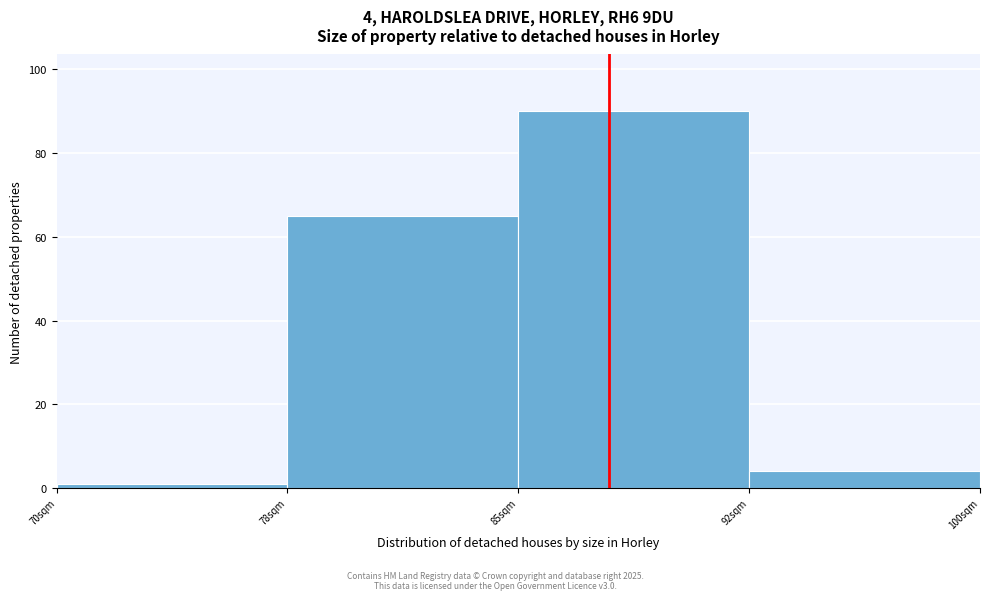

Reading left to right, list all the values displayed in this chart.

1	65	90	4